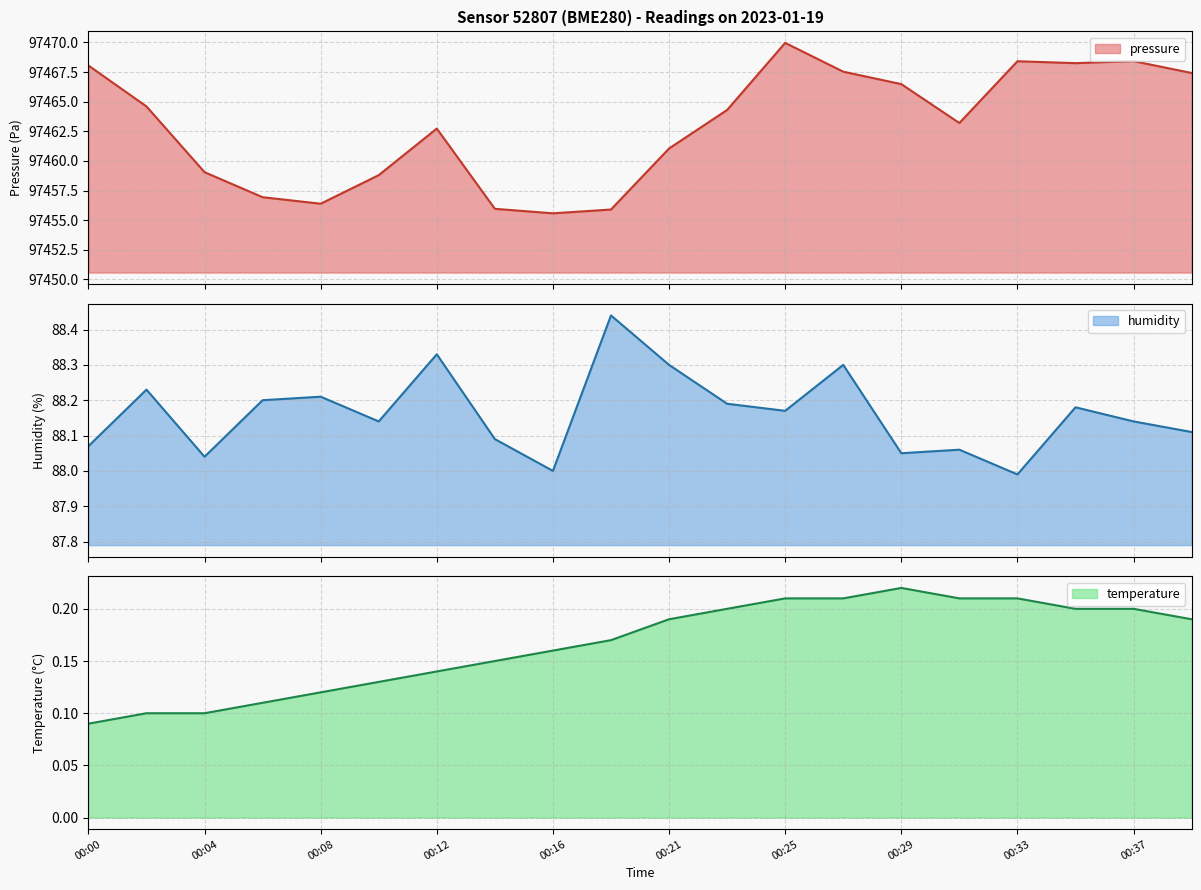

What is the average value of the pressure series?

97463.0